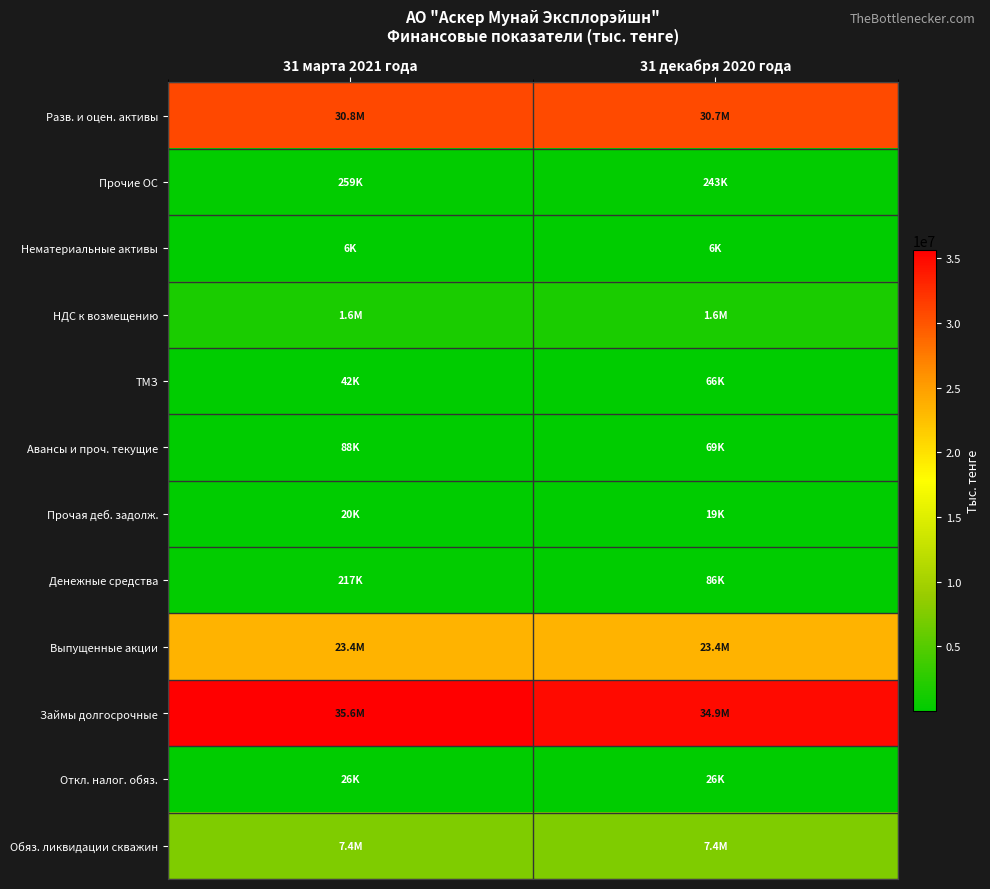

Which label corresponds to the largest value in the chart?

31 марта 2021 года